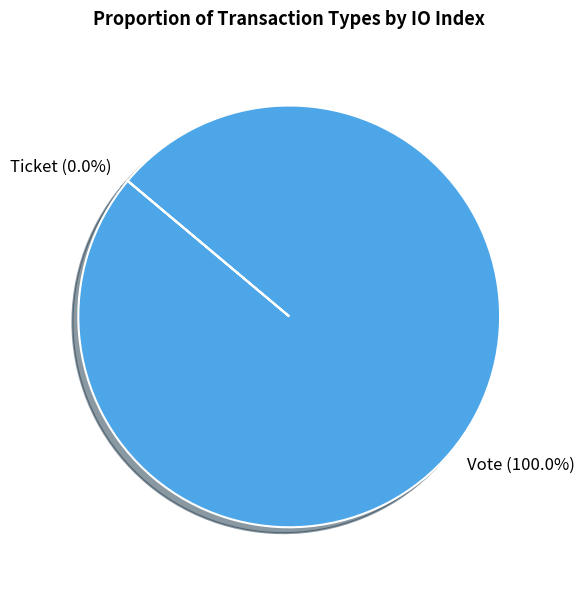

The Ticket slice represents 0% of the pie. True or false?

True